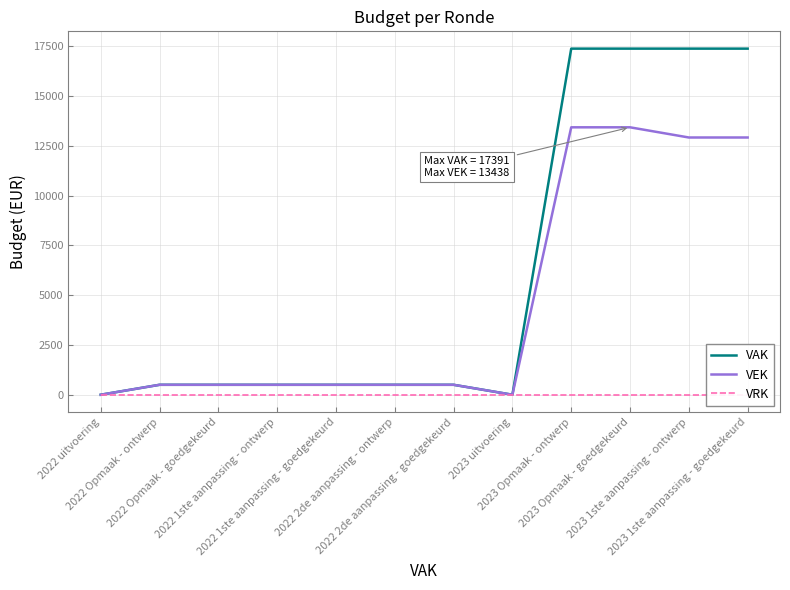

What is the label of the 12th point from the left?

2023 1ste aanpassing - goedgekeurd